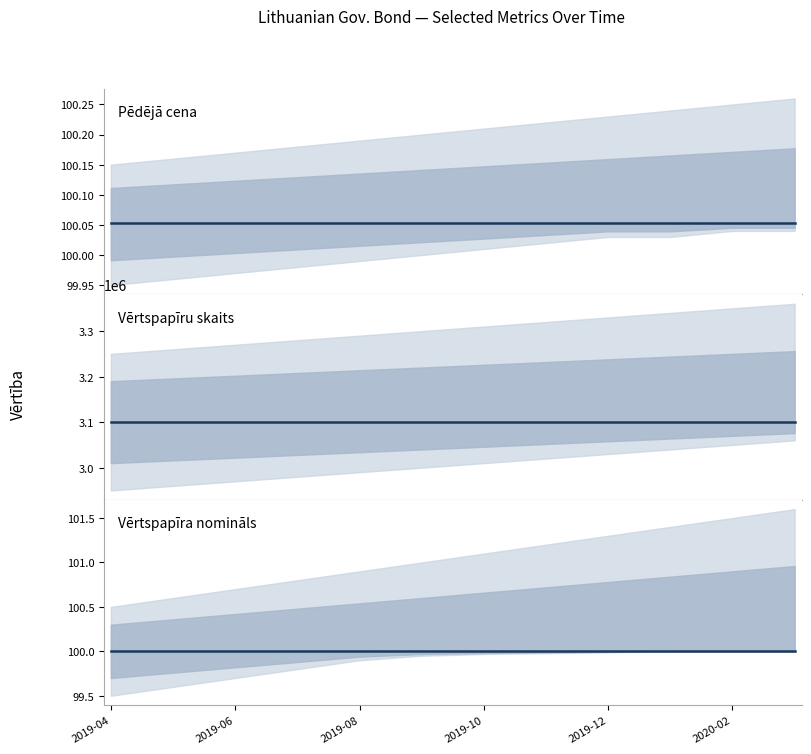

What is the sum of all Vērtspapīra nomināls values?

1200.0